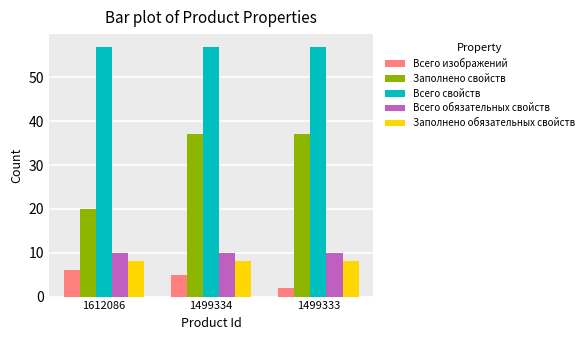

What is the total value across all series at 1499333?

114